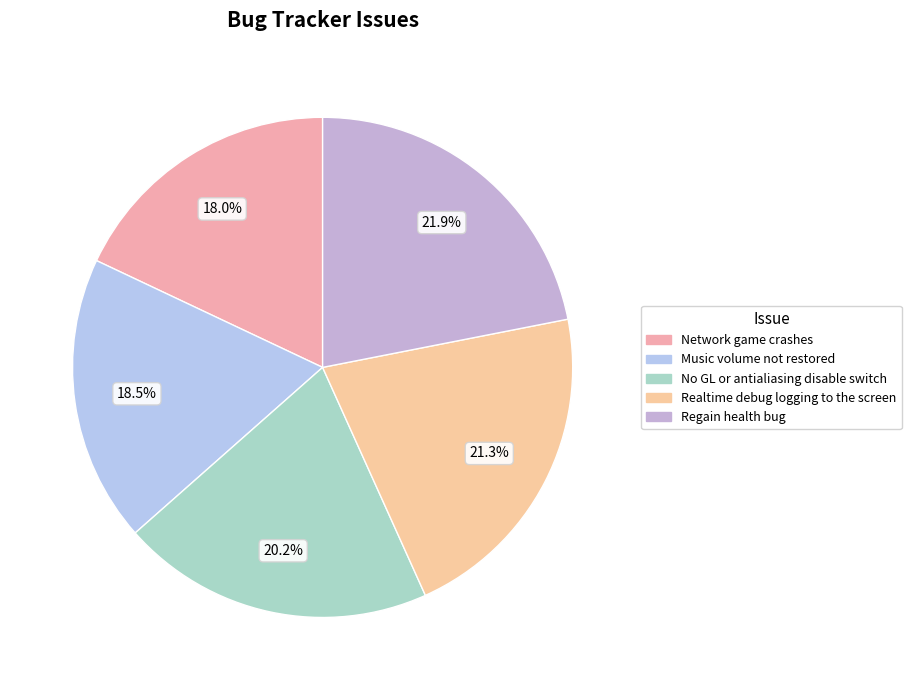

Does any single category account for the majority?

No